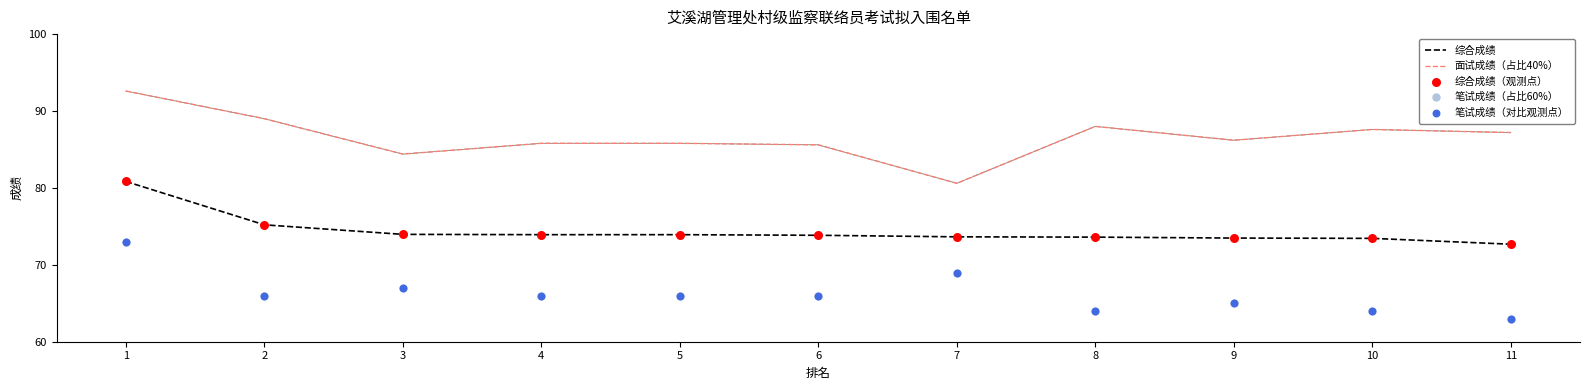

Which series reaches the minimum Y coordinate?

笔试成绩（占比60%）